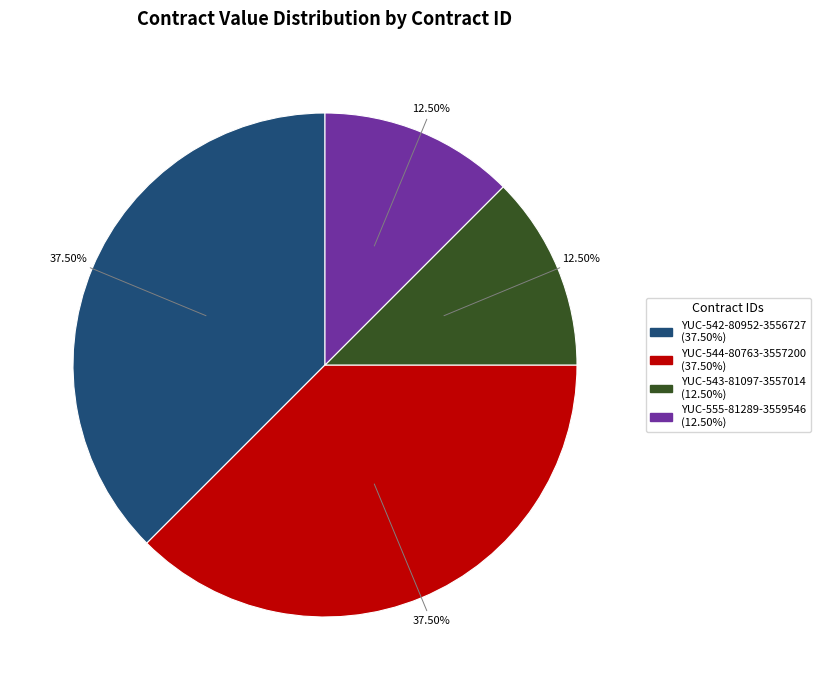

Count the number of slices in the pie.

4